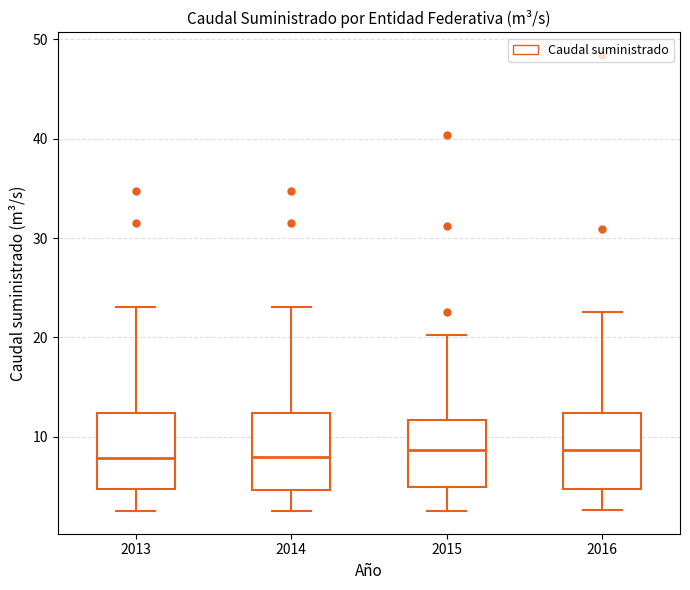

Reading left to right, transcribe this box plot: for each box, give where its median line is, the range the box spans, and where its two whiskers end, as read against the y-axis. The values are not printed on the chart, so give them approximately, as read against the axis.

2013: median 8, box 5 to 12, whiskers 3 to 23
2014: median 8, box 5 to 12, whiskers 3 to 23
2015: median 9, box 5 to 12, whiskers 3 to 20
2016: median 9, box 5 to 12, whiskers 3 to 23